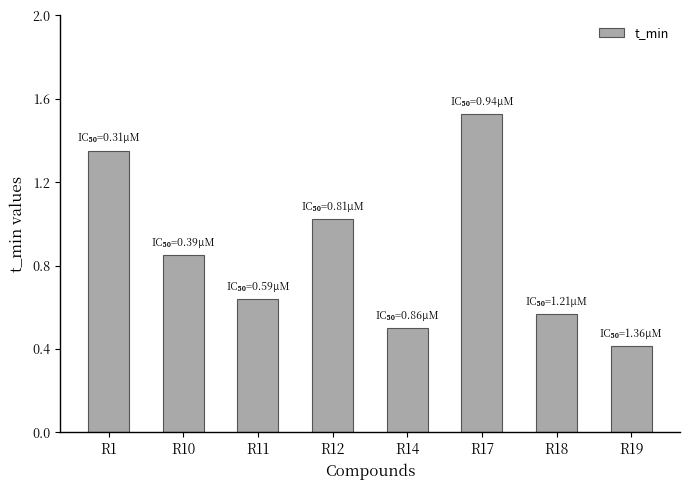

What is the value of the 5th bar from the left?

0.5